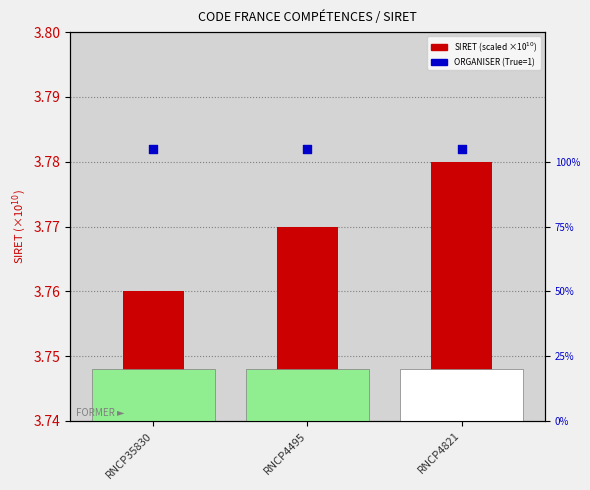

At which category is the sum across all series the highest?

RNCP4821